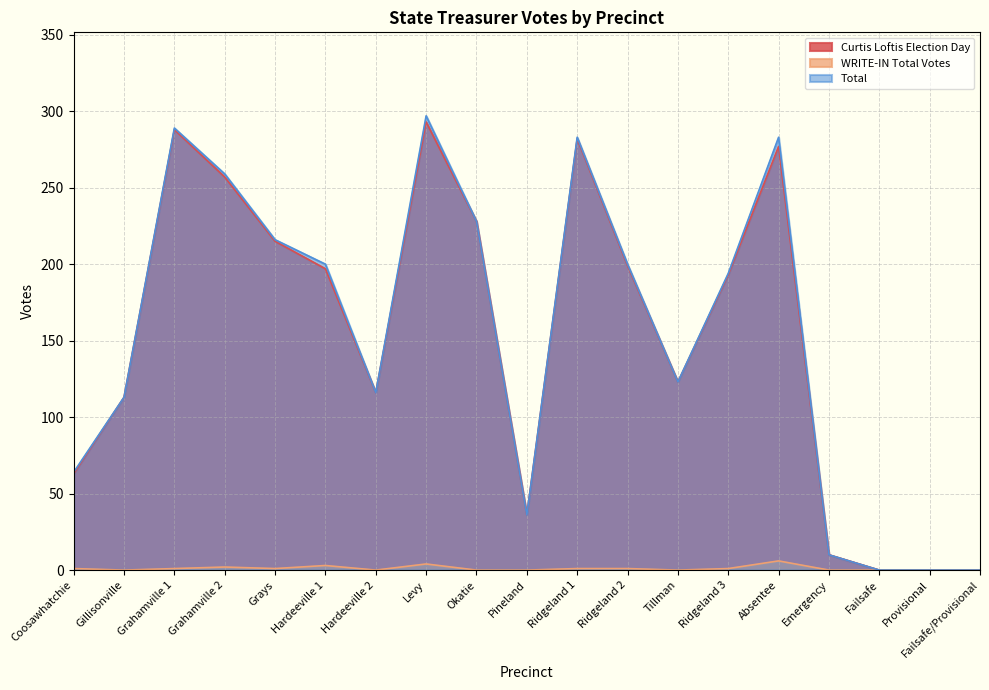

True or false: Curtis Loftis Total Votes and Curtis Loftis Election Day intersect in this chart.

False